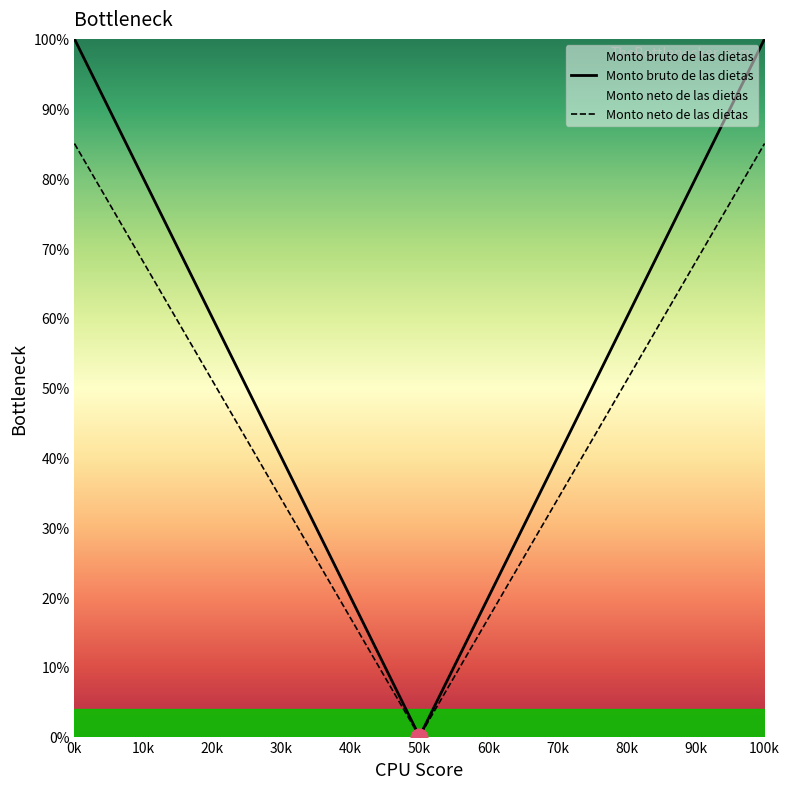

True or false: Monto neto de las dietas and Monto bruto de las dietas intersect in this chart.

False